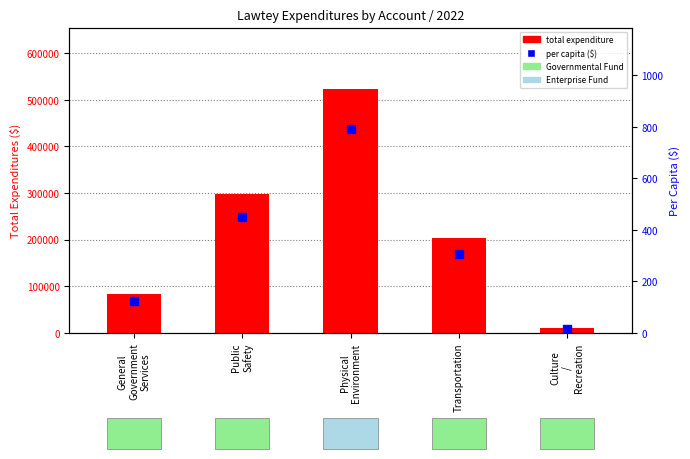

Which series has the largest total across all categories?

total expenditure